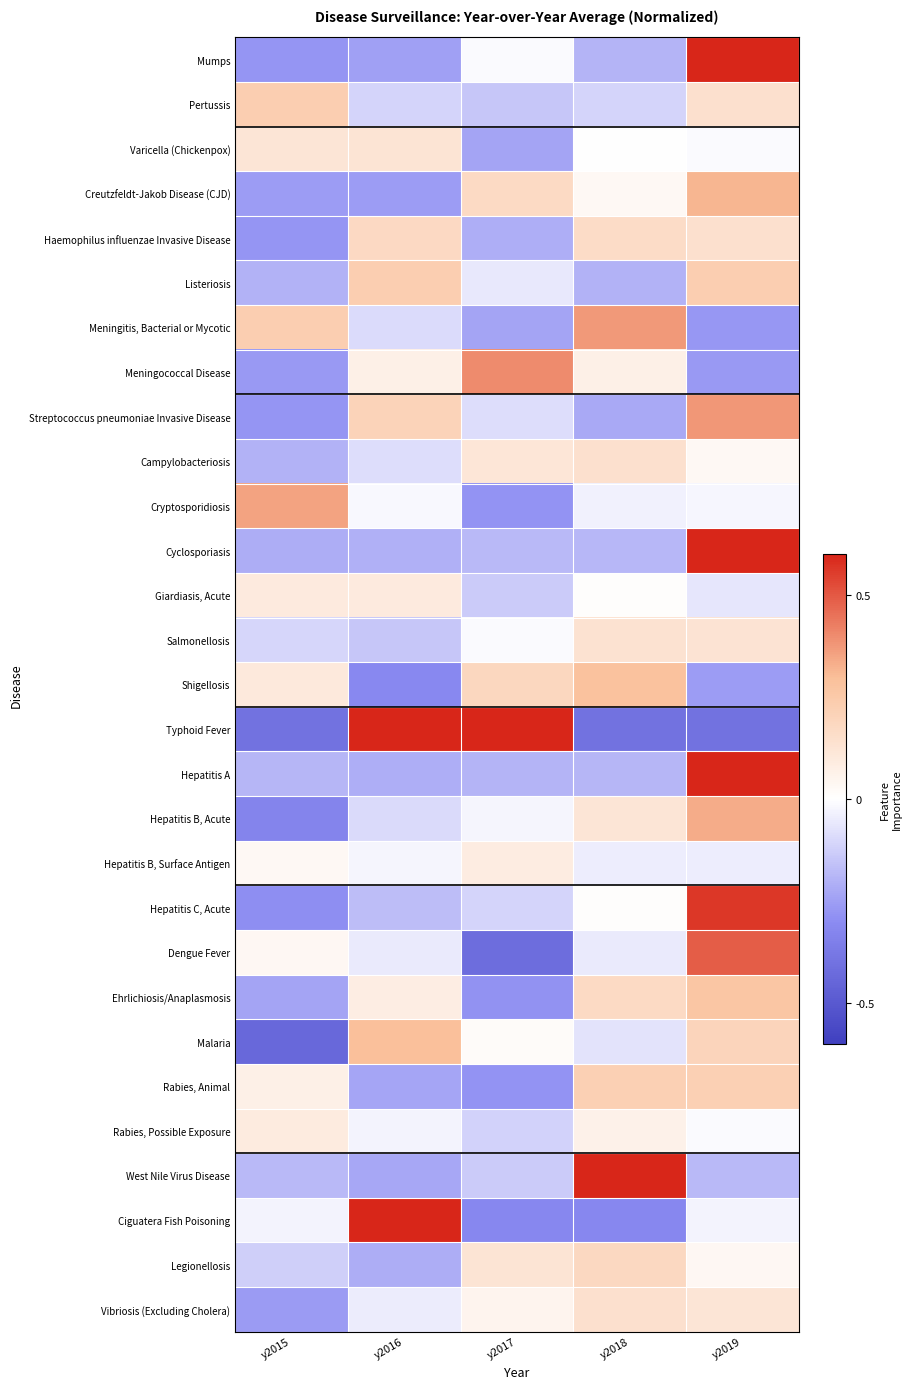

What is the difference between the highest and lowest values at y2015?

0.8